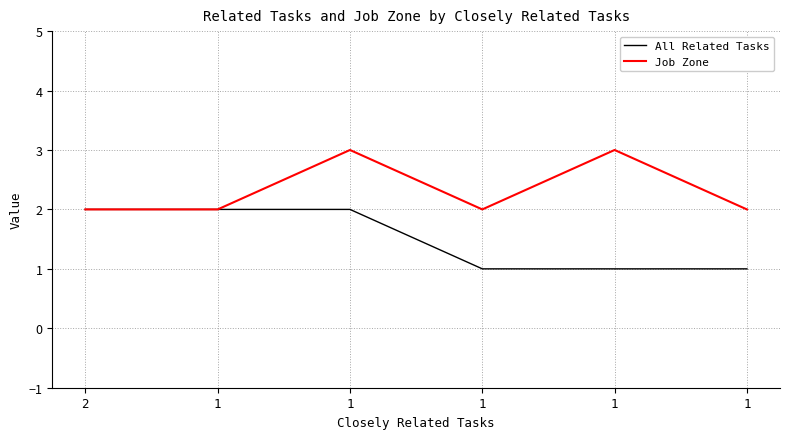

Reading left to right, extract all data points from this chart.

All Related Tasks: 2	2	2	1	1	1
Job Zone: 2	2	3	2	3	2